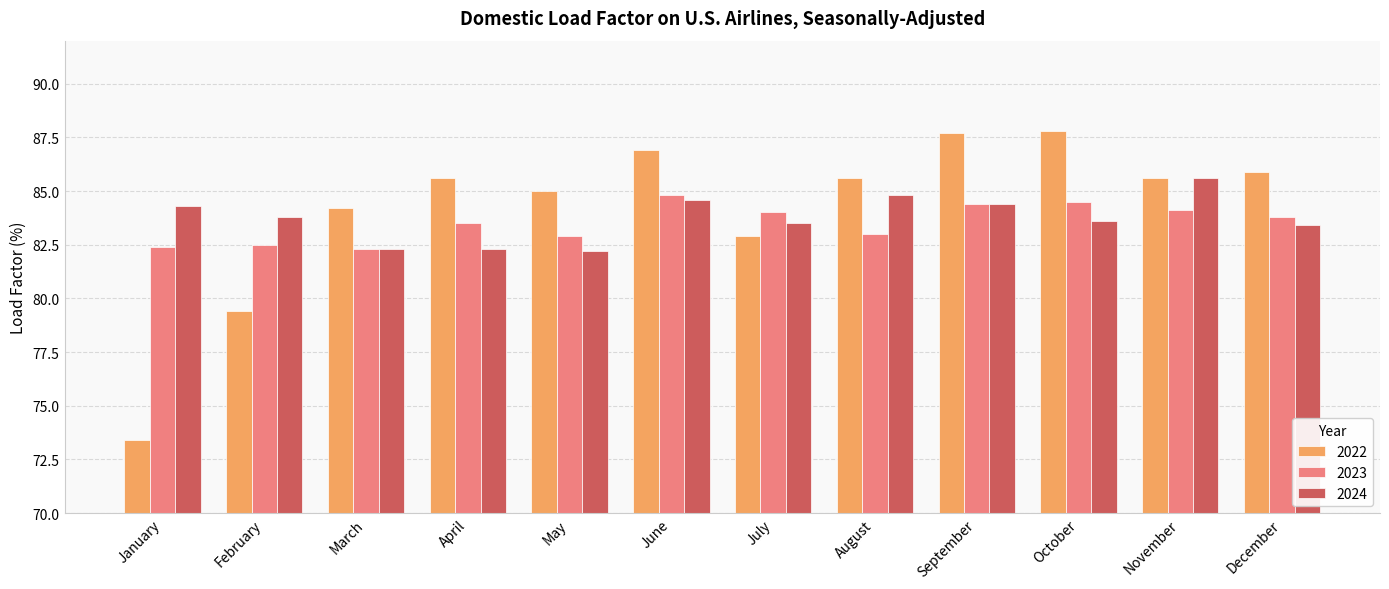

List the series in order of their overall mean, highest first.

2022, 2024, 2023